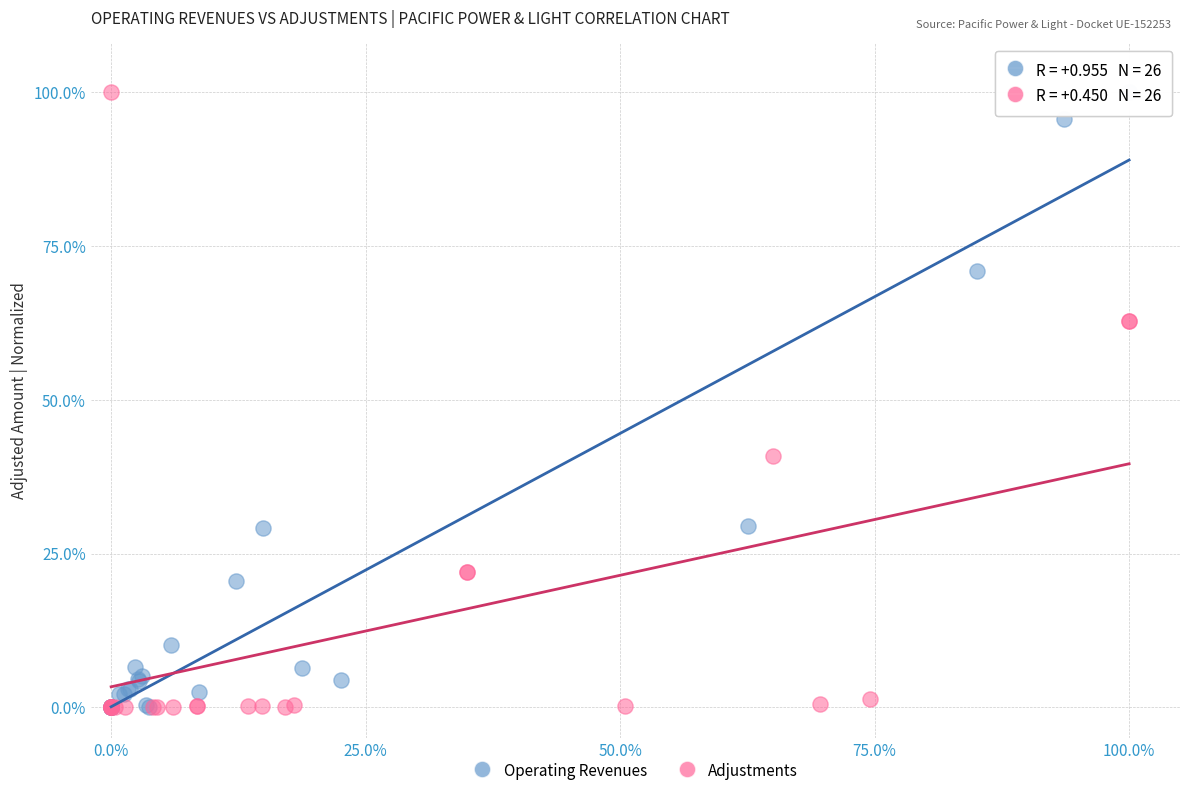

What are all the series names shown in the legend?

Operating Revenues, Adjustments